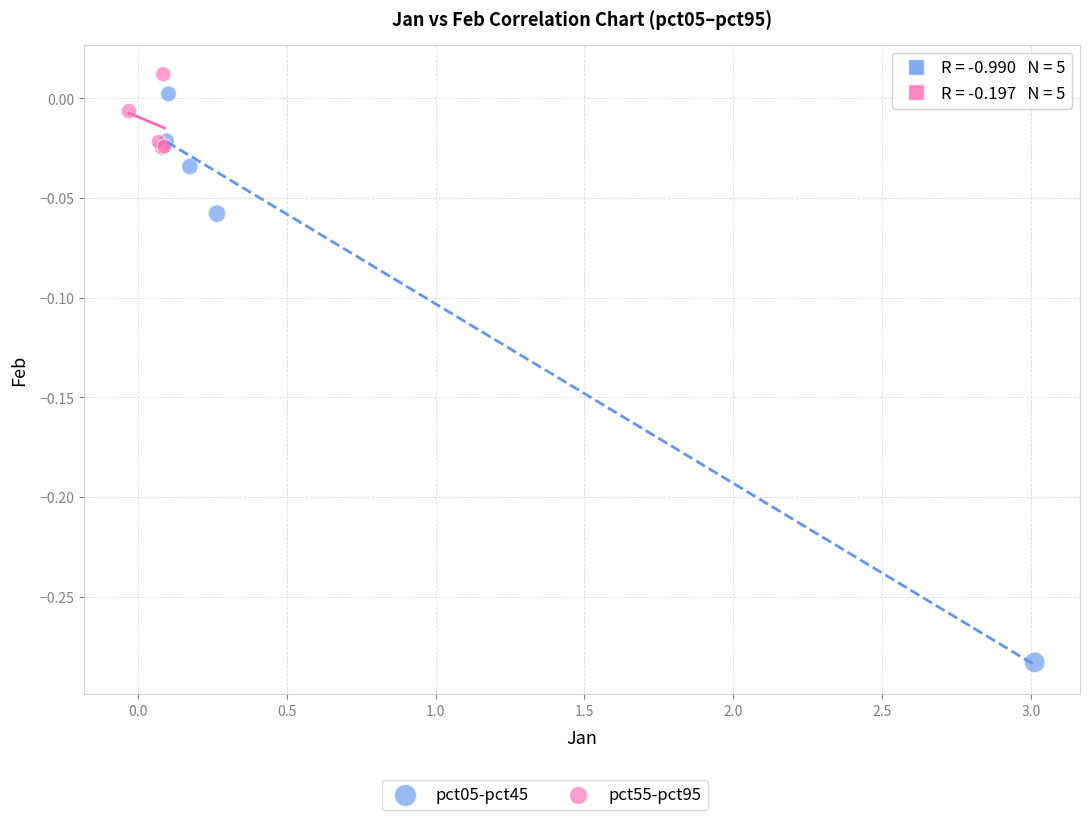

Which series contains the highest Y value?

pct55-pct95